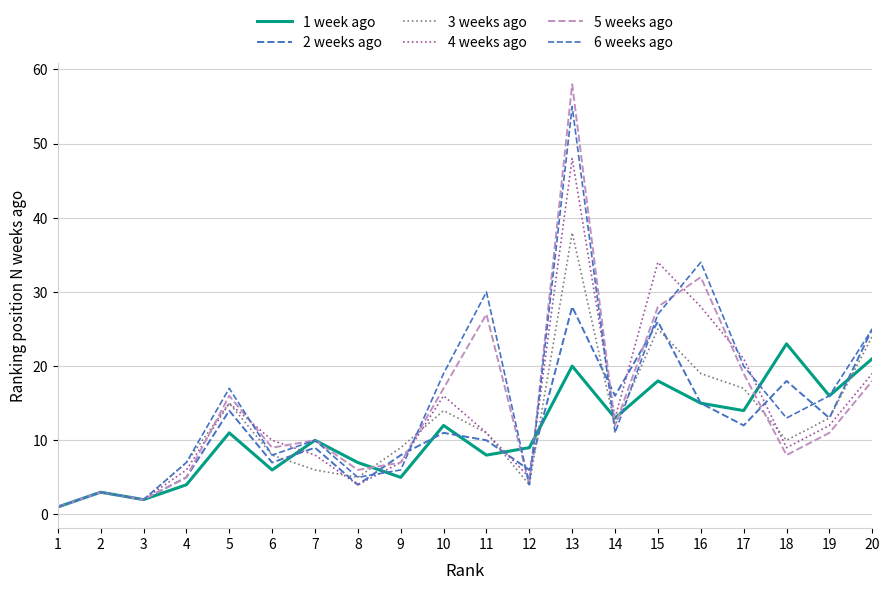

Which has a higher value, 19 or 17?

19